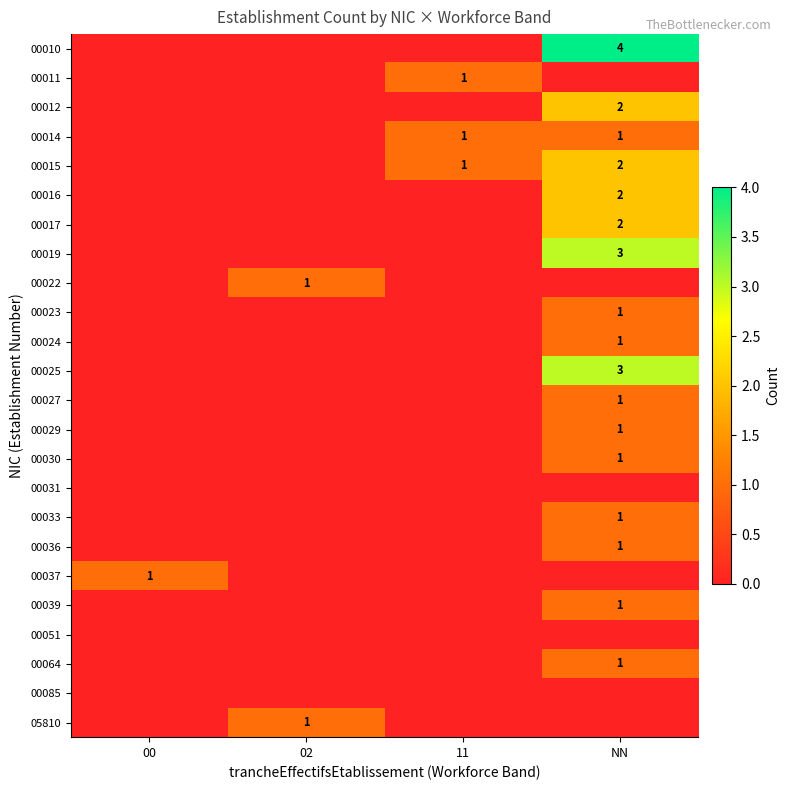

The 00030 series shows 1 at NN. True or false?

True